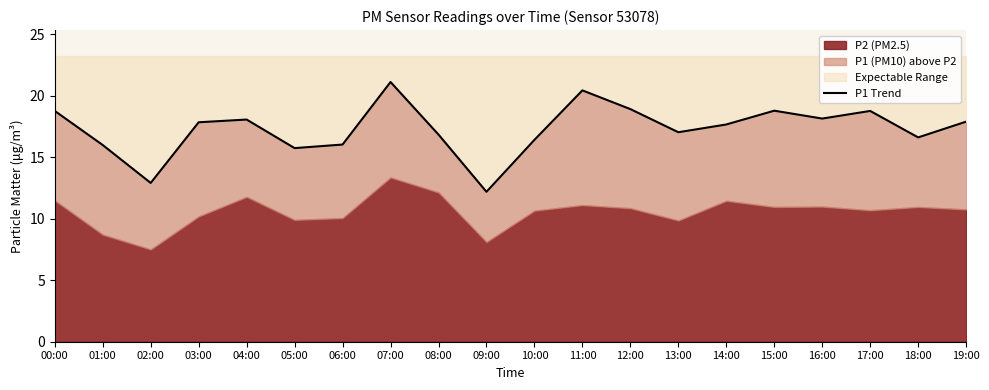

Is it true that the value at 13:00 is 26.8?

False